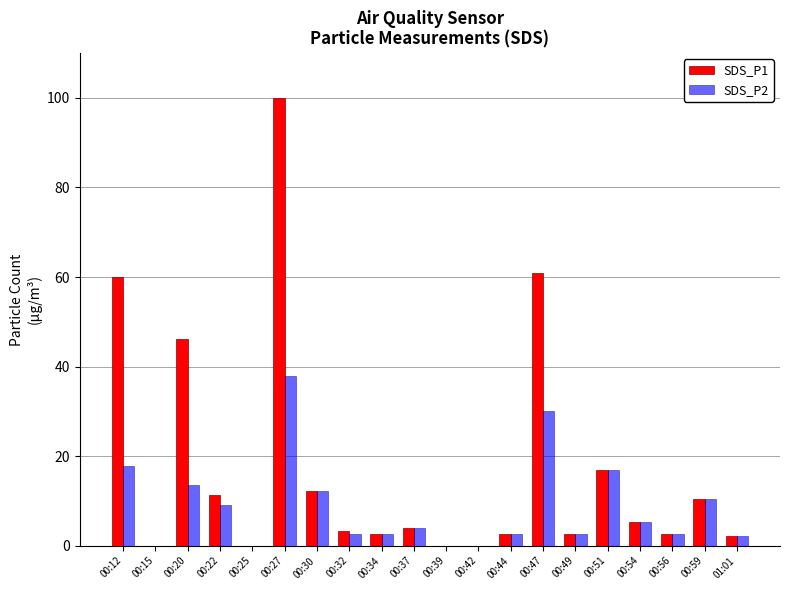

How many groups of bars are there?

20